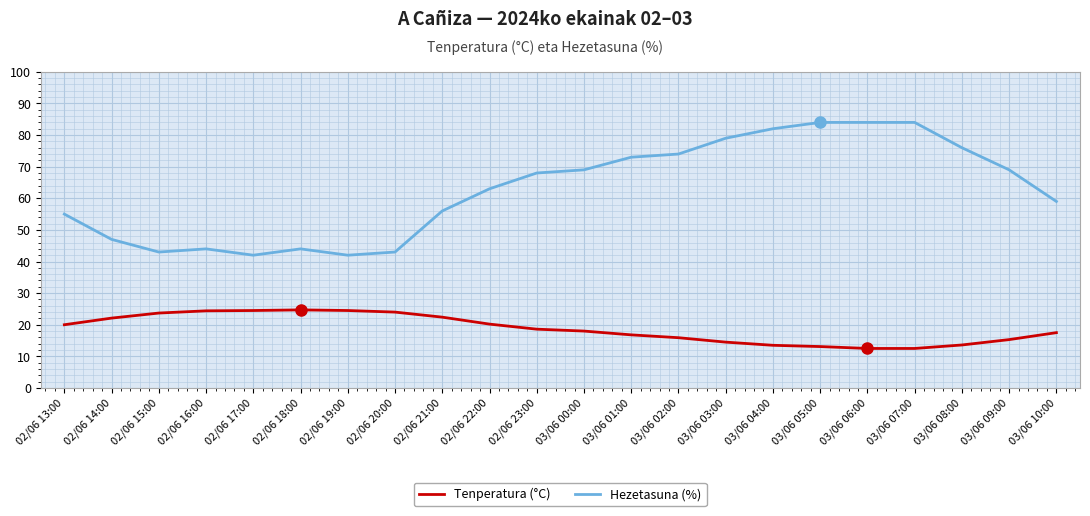

True or false: Hezetasuna (%) and Tenperatura (°C) cross at least once.

False